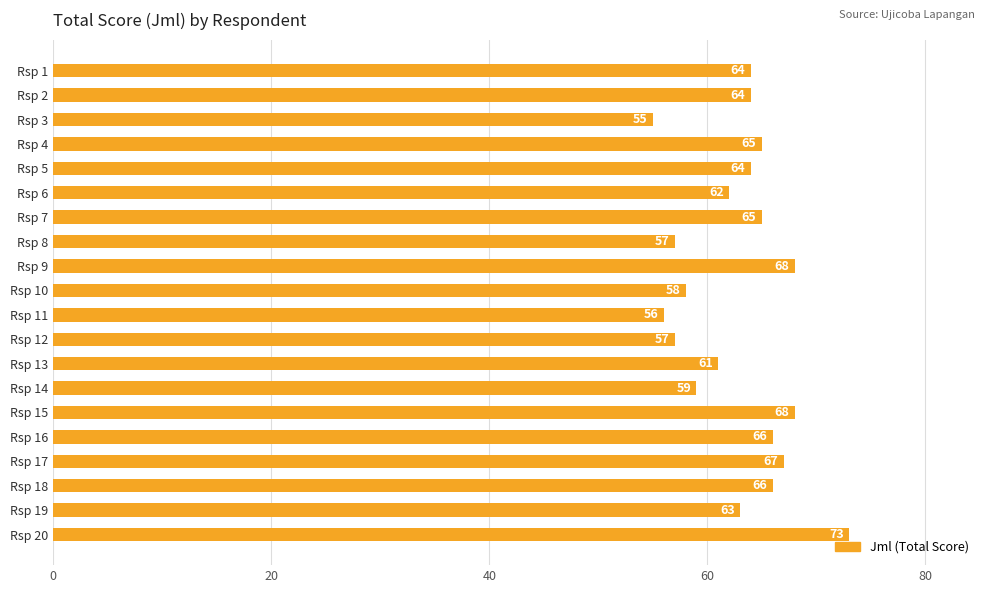

Read the value at Rsp 10, to the nearest 5.

60